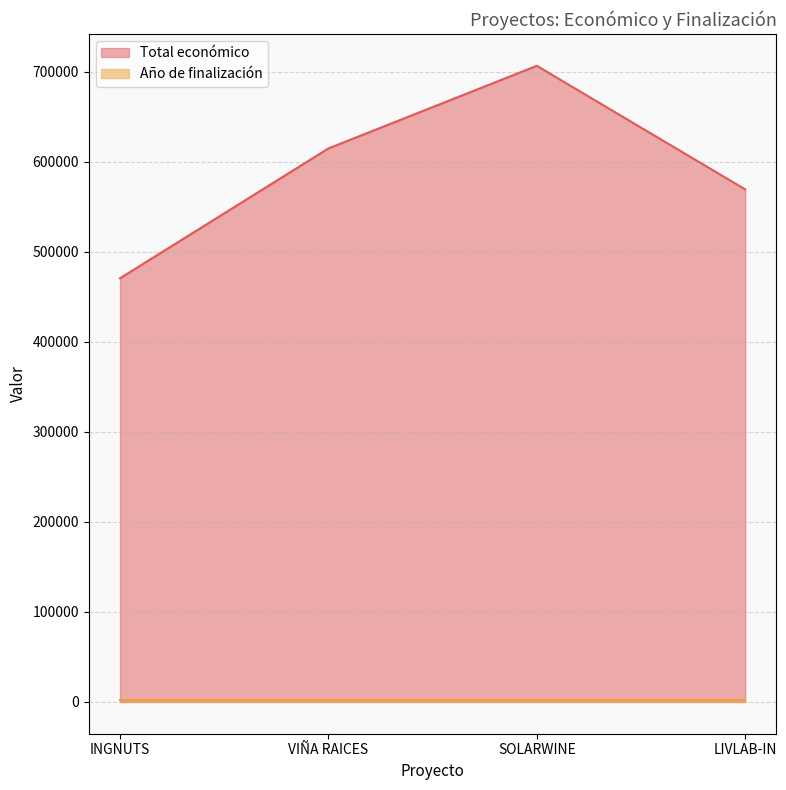

Approximately how many times larger is the value at INGNUTS compared to LIVLAB-IN?

0.8